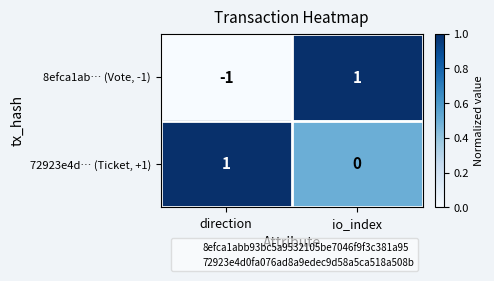

Which series has the largest total across all categories?

72923e4d… (Ticket, +1)